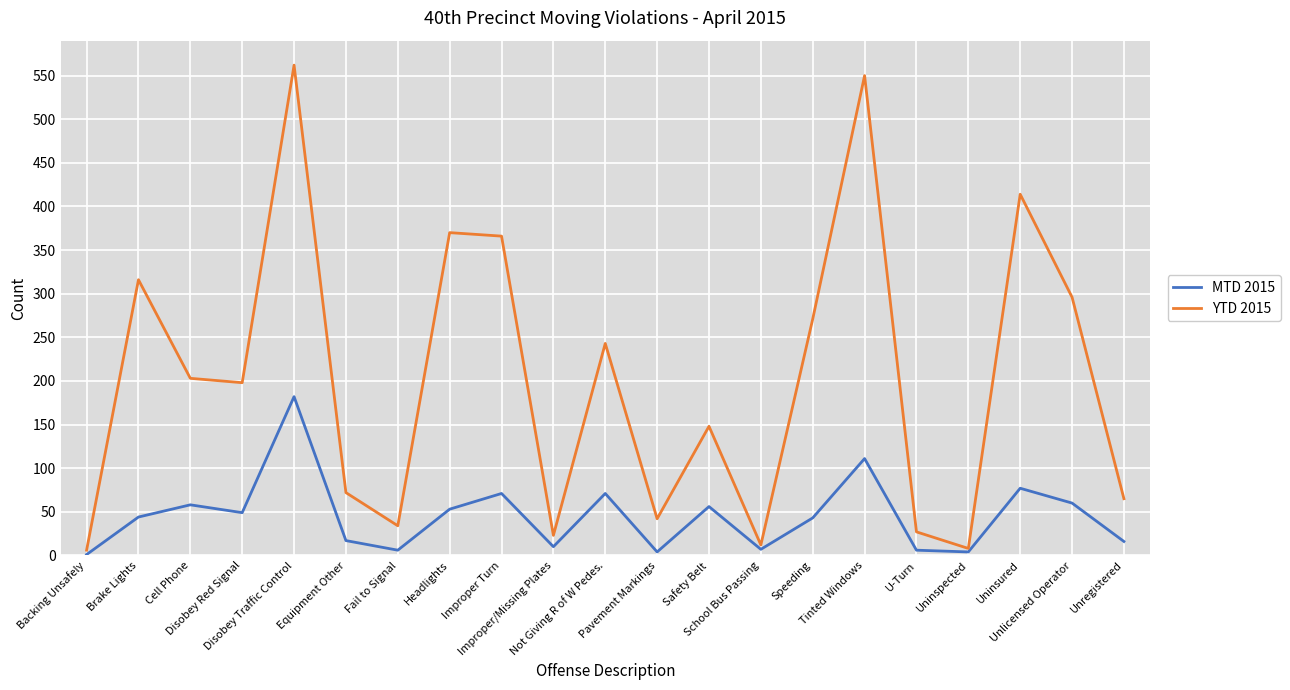

Does the chart have visible grid lines?

Yes